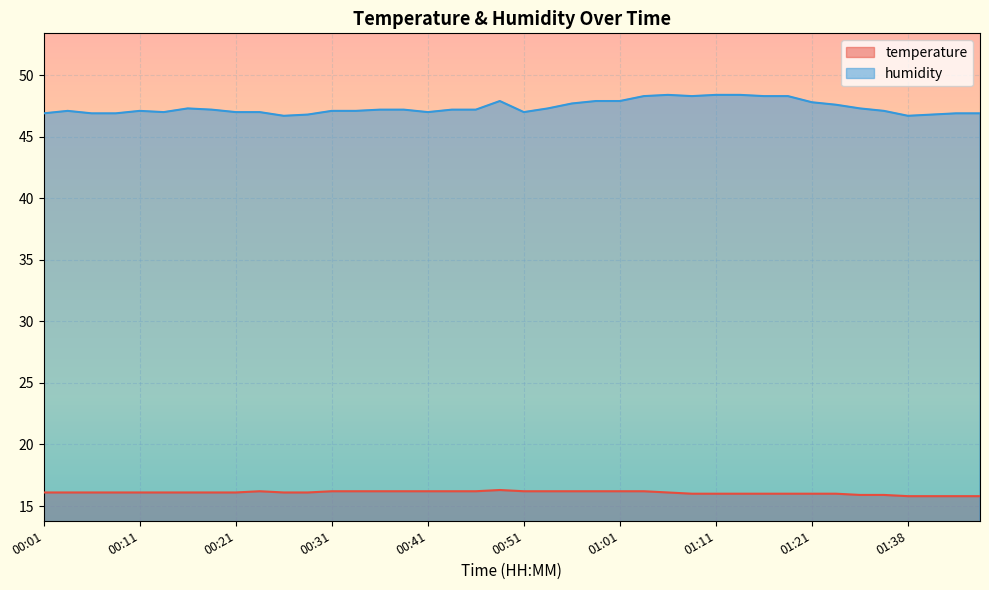

How many distinct data groups are displayed?

2